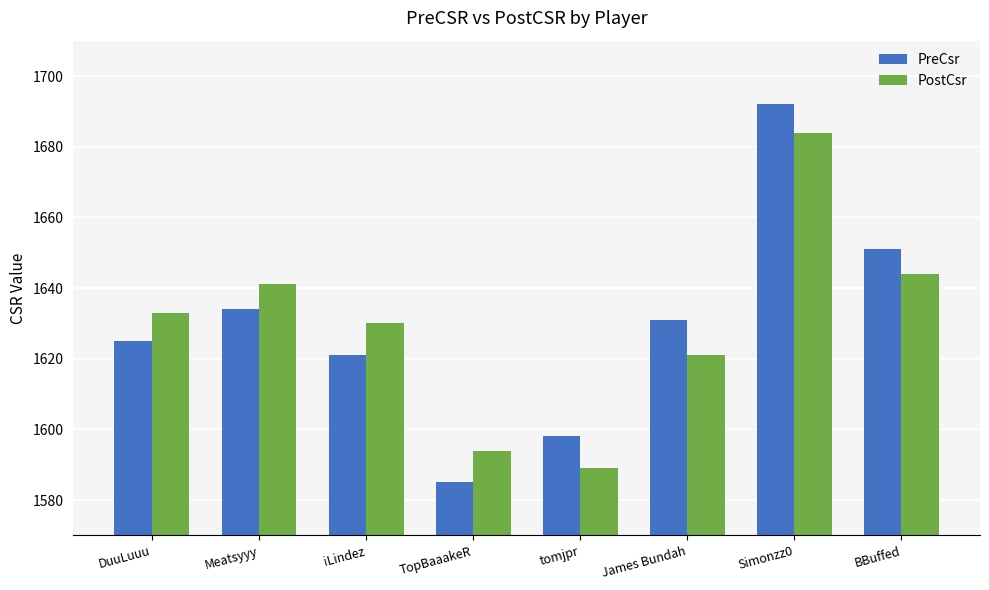

List the labels in order of PreCsr value, smallest first.

TopBaaakeR, tomjpr, iLindez, DuuLuuu, James Bundah, Meatsyyy, BBuffed, Simonzz0